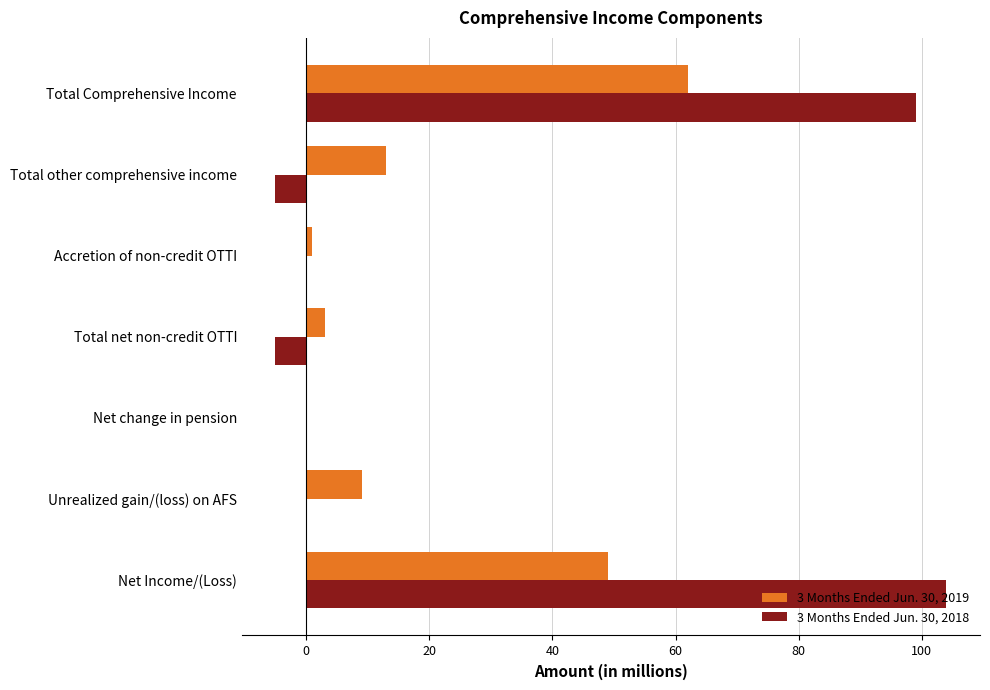

Is the value of 3 Months Ended Jun. 30, 2018 at Total other comprehensive income greater than the value of 3 Months Ended Jun. 30, 2019 at Net change in pension?

No